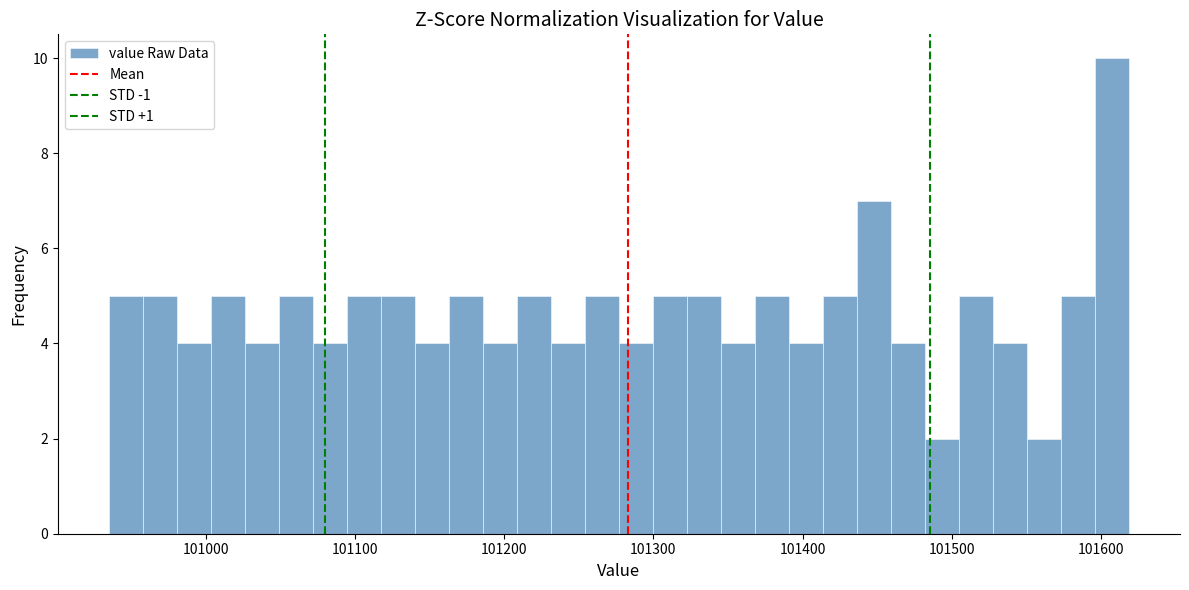

Read against the x-axis, roughly where is the centre of the tallest bar?

101610